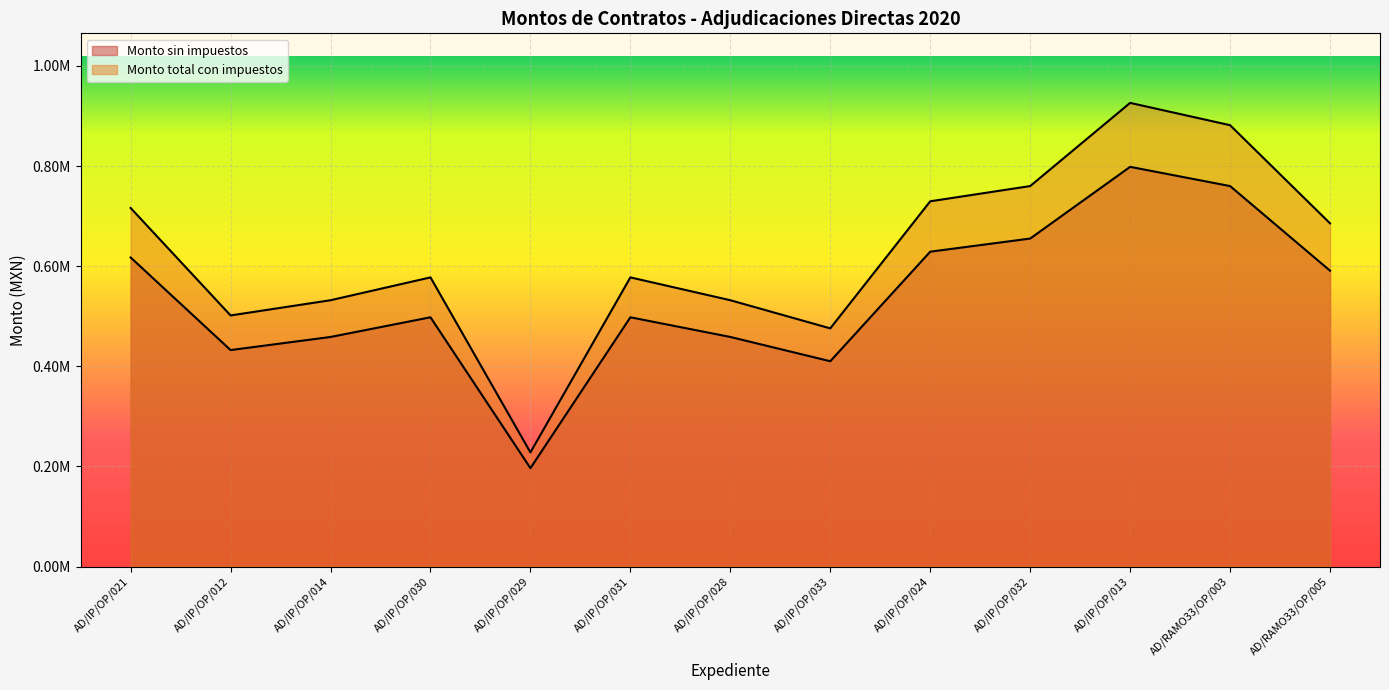

What is the maximum value for Monto total con impuestos?

926139.1